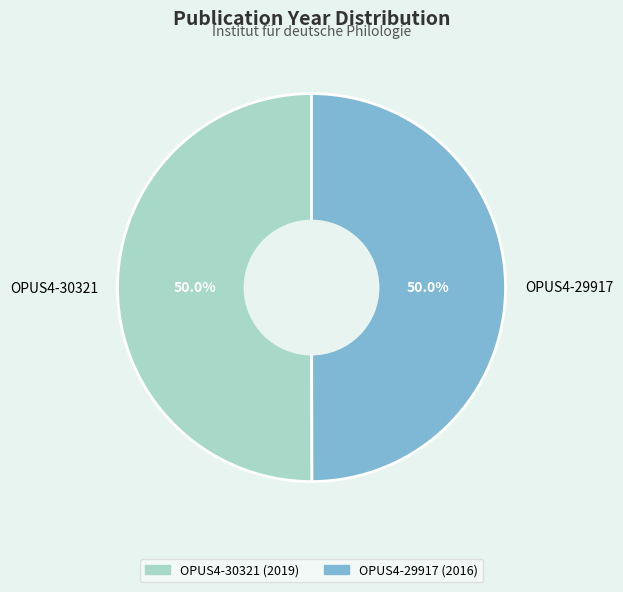

Combined, what portion of the pie is OPUS4-30321 and OPUS4-29917?

100.0%